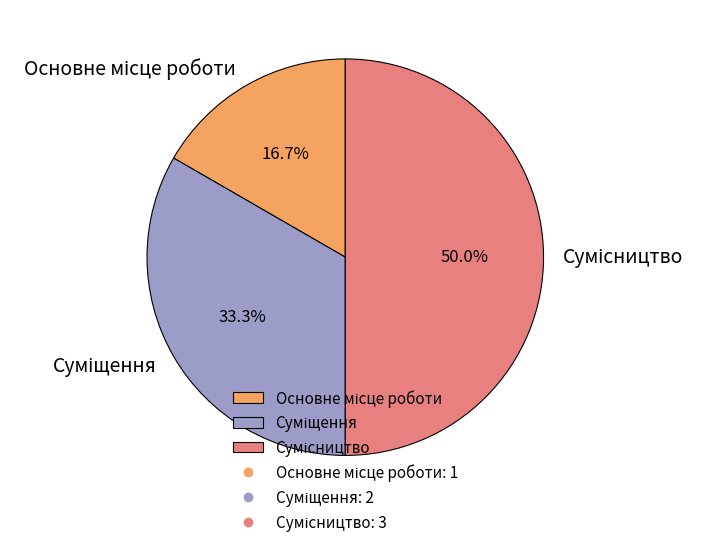

True or false: Основне місце роботи accounts for 17% of the total.

True